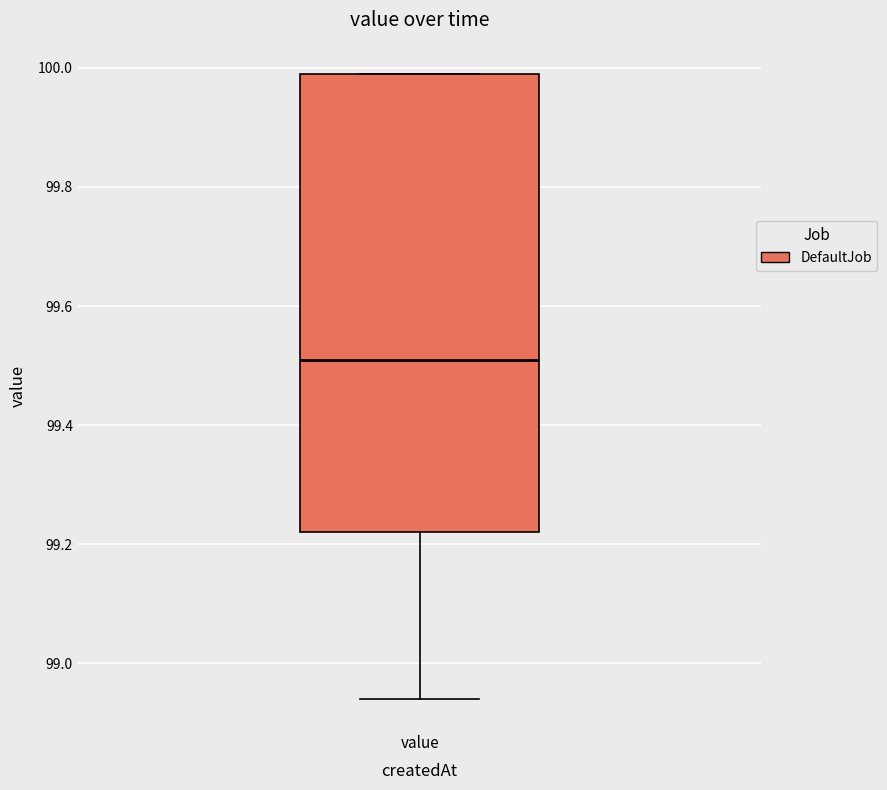

Where does the median line of the box for value sit on the y-axis? The values are not printed on the chart, so give them approximately, as read against the axis.

99.52